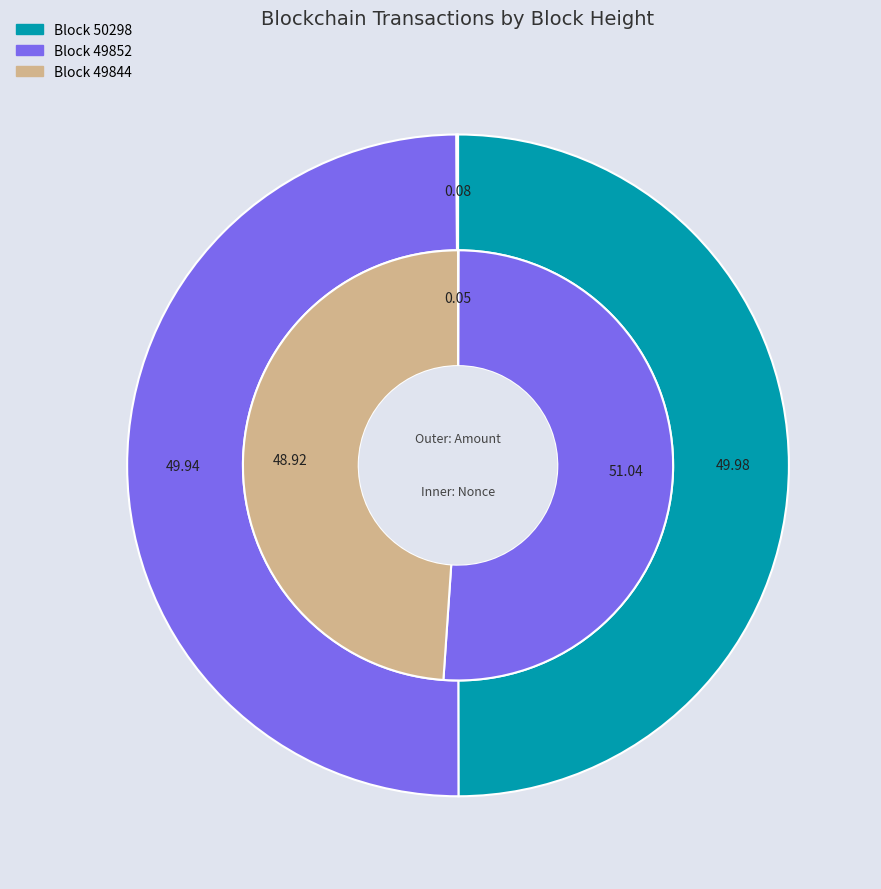

Is there any slice that represents more than half of the pie?

Yes